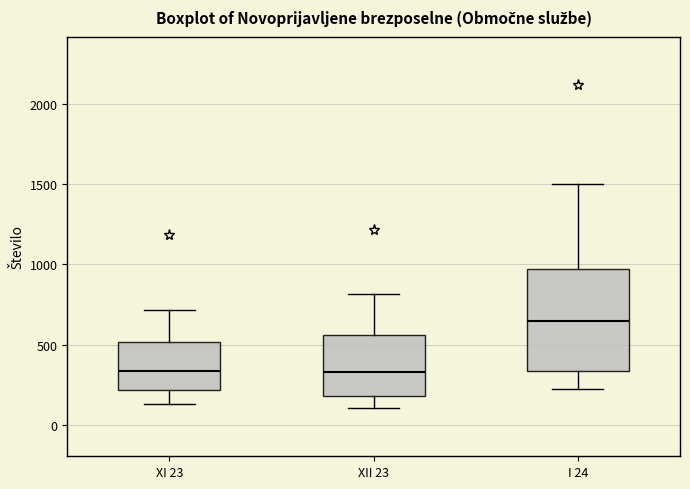

Which box is the tallest, from its lower edge to its upper edge?

I 24